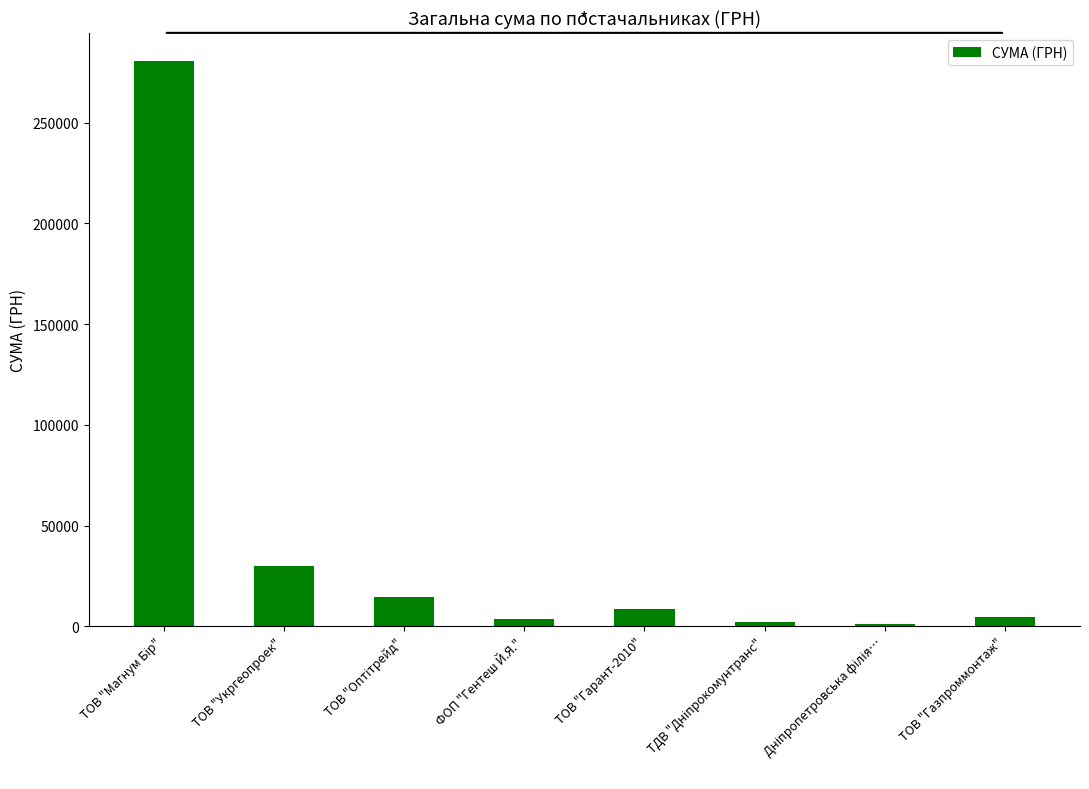

What is the ratio of the value at ТОВ "Укргеопроек" to the value at ТОВ "Гарант-2010"?

3.5